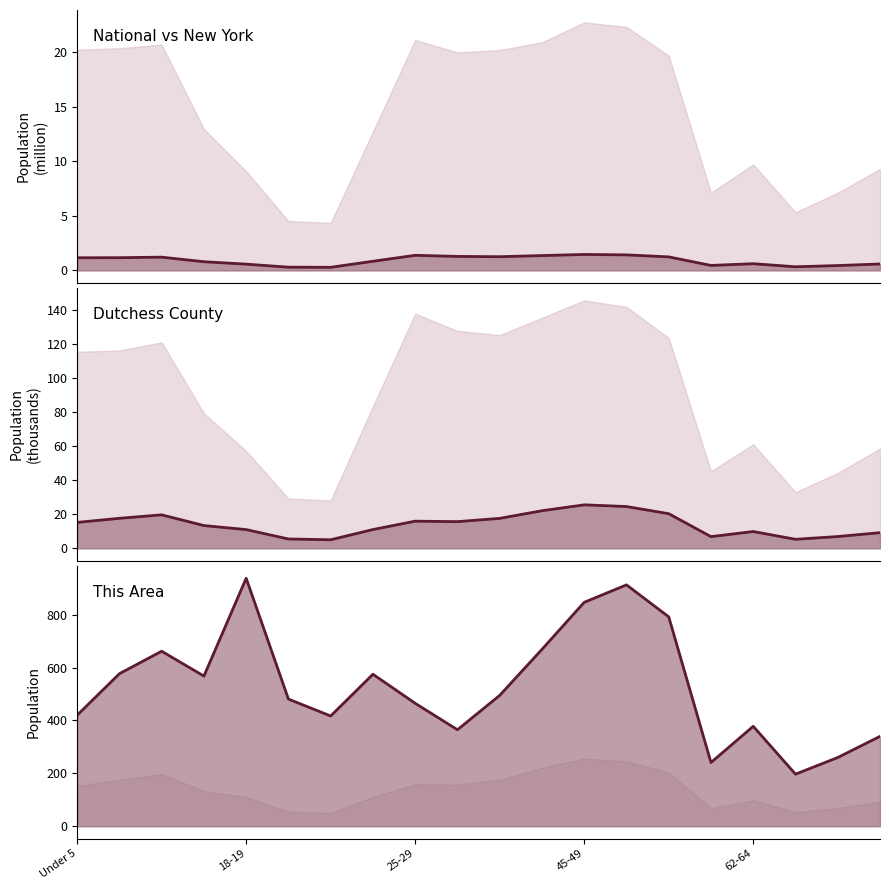

Is the value of This Area (line) at 6 greater than the value of Dutchess (line) at 62-64?

Yes